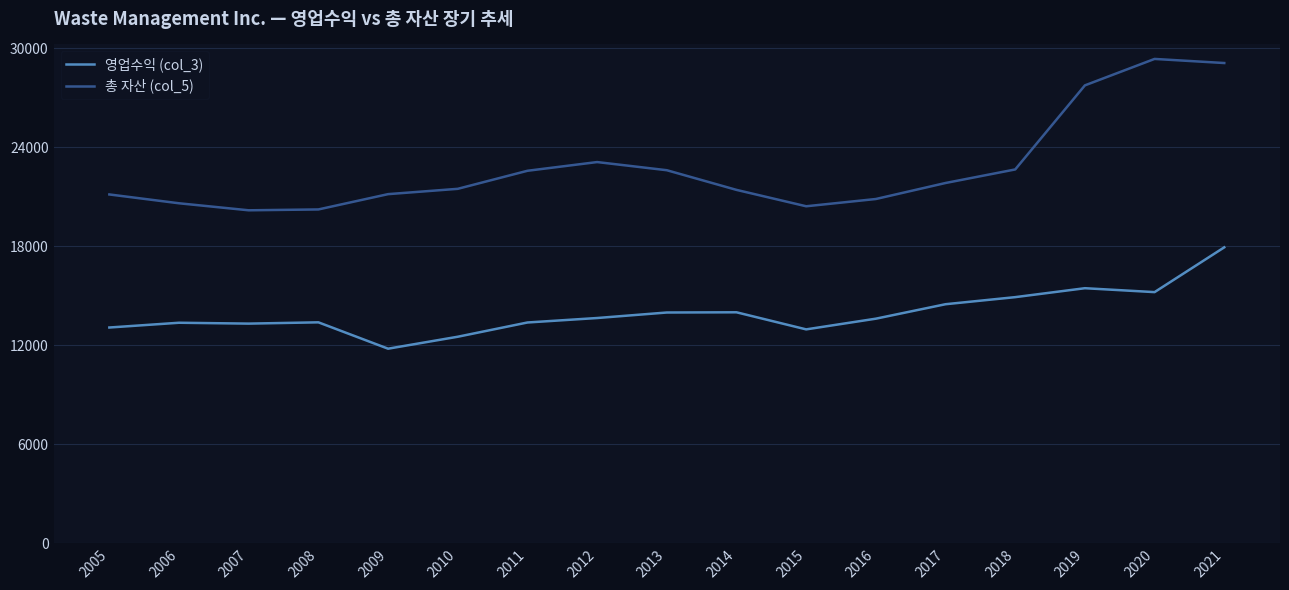

The 총 자산 (col_5) series shows 20175 at 2007. True or false?

True